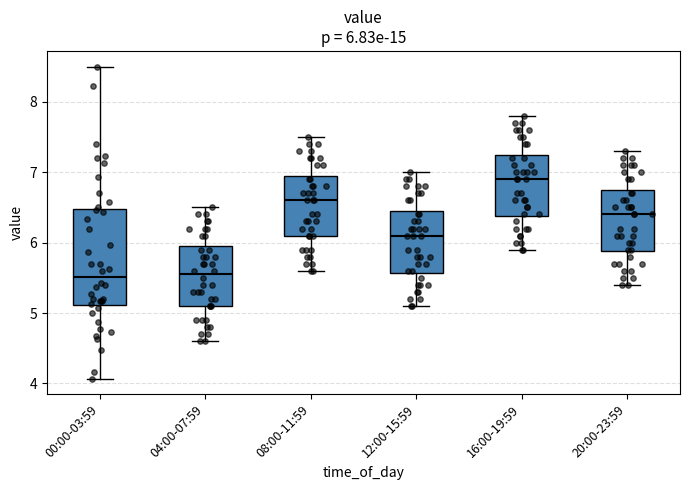

Which box's median line is the highest?

16:00-19:59